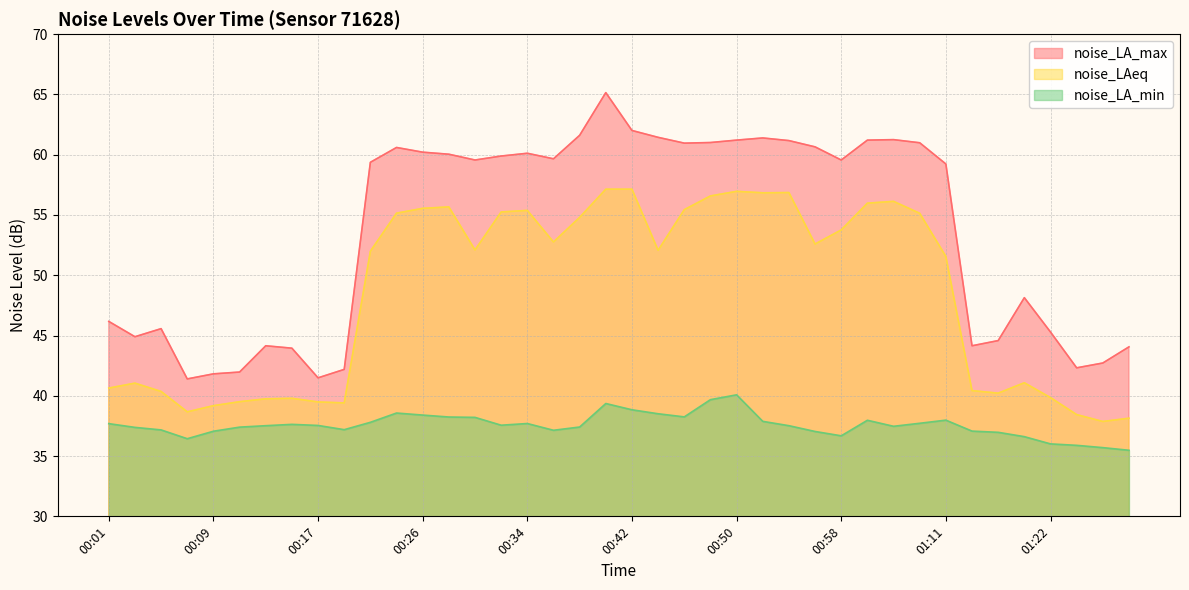

At 01:18, list the series in order from largest to smallest.

noise_LA_max, noise_LAeq, noise_LA_min